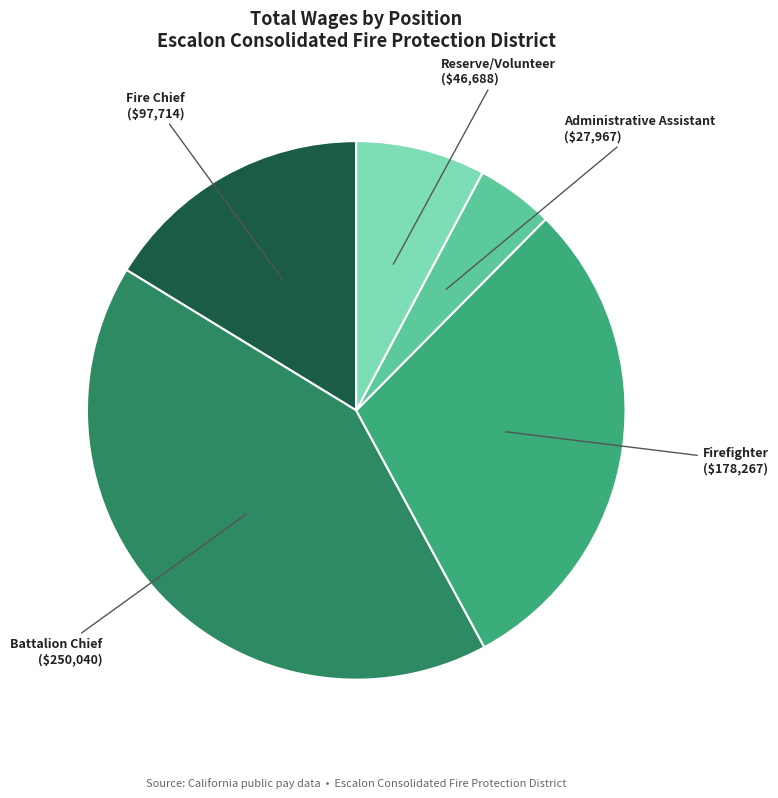

Is there any slice that represents more than half of the pie?

No